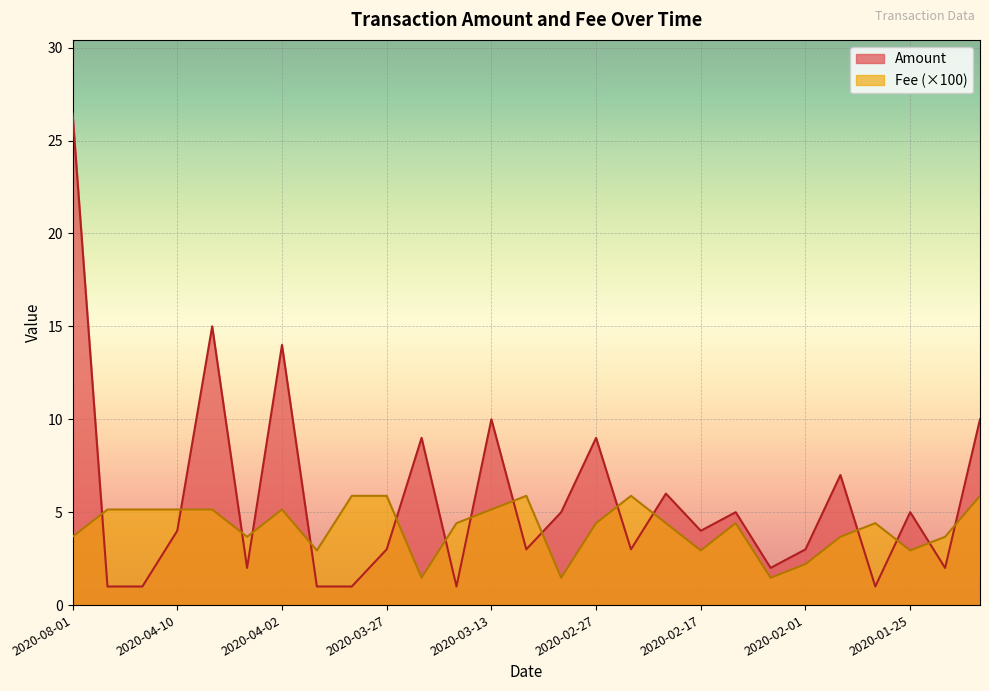

Which series changed the most between 2020-08-01 and 2020-02-24?

Amount